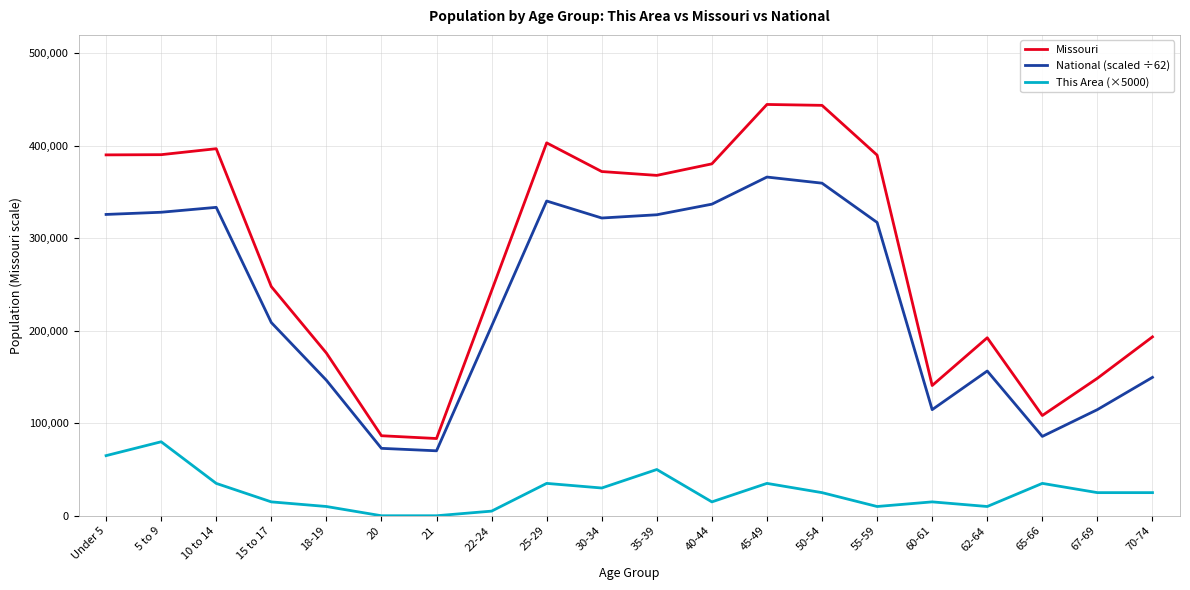

What is the average value of the Missouri series?

280056.2